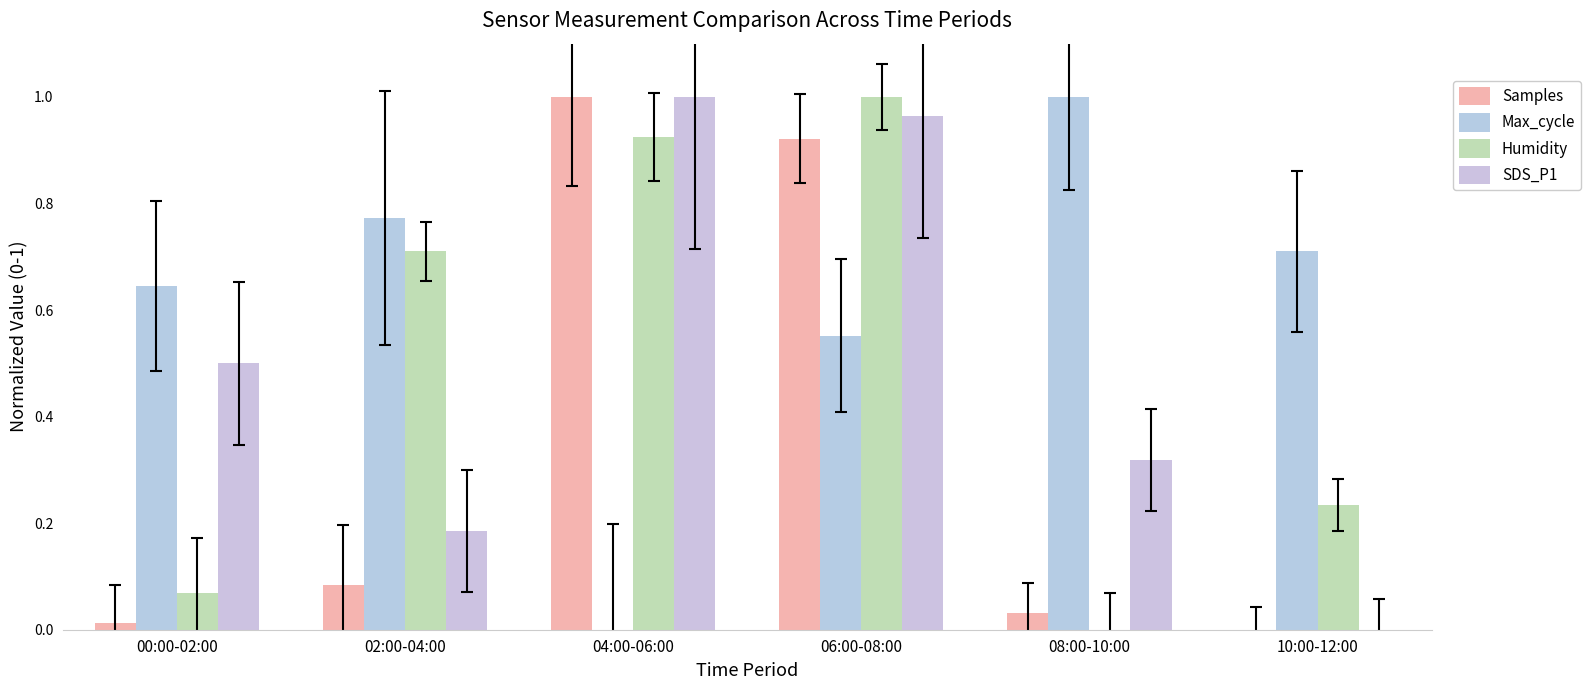

Which series has the largest total across all categories?

Max_cycle